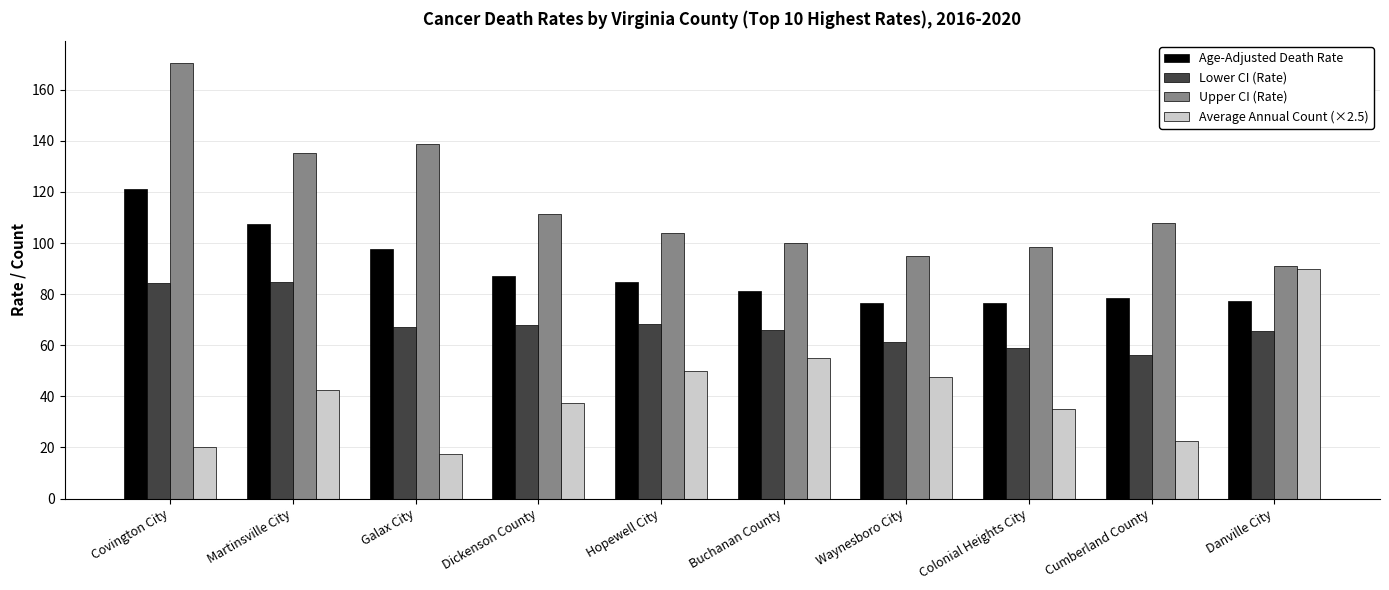

What are all the series names shown in the legend?

Age-Adjusted Death Rate, Lower CI (Rate), Upper CI (Rate), Average Annual Count (×2.5)